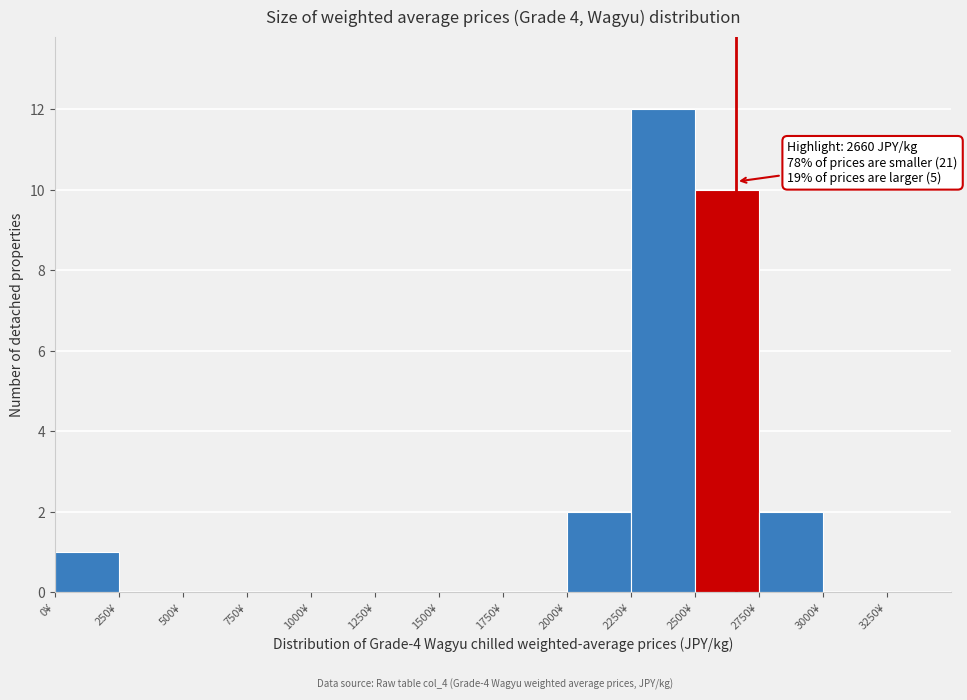

Over which range of the x-axis is the bar tallest?

2250 to 2500